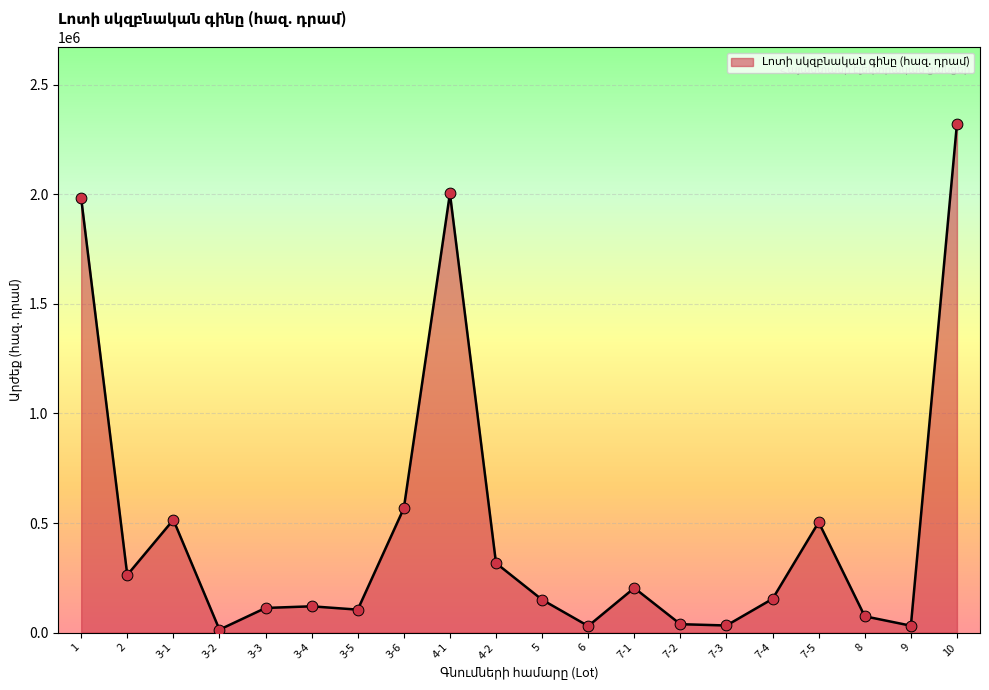

What is the ratio of the value at 2 to the value at 3-4?

2.2